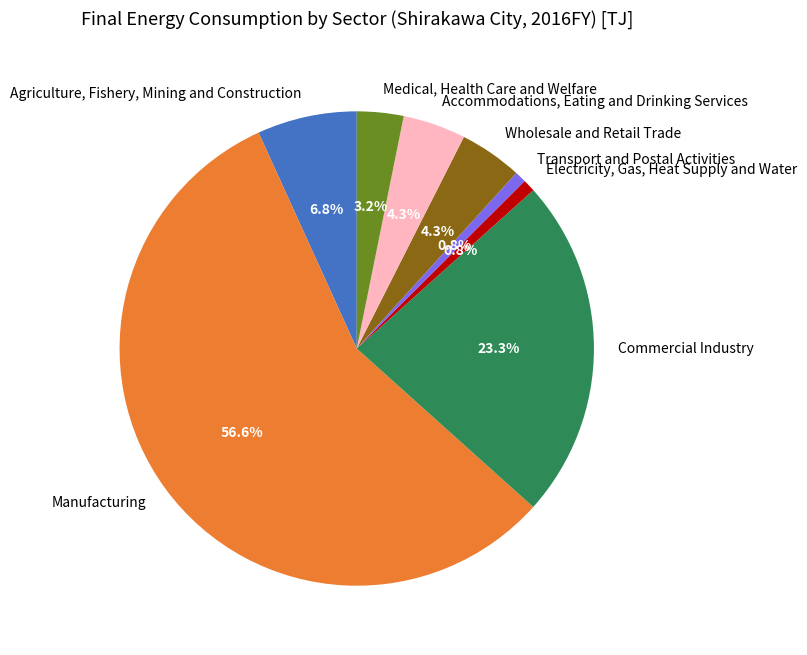

Approximately how many times larger is the value at Transport and Postal Activities compared to Wholesale and Retail Trade?

0.2